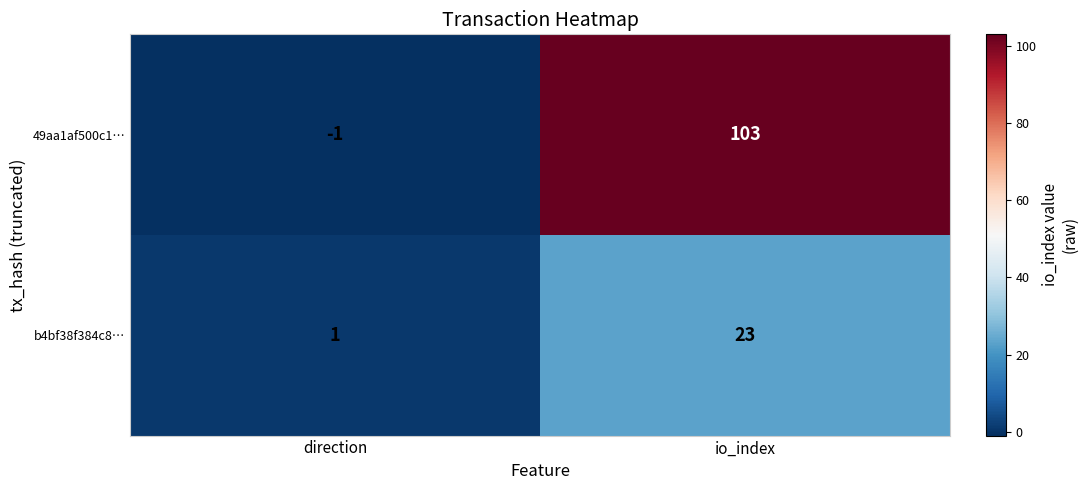

What is the difference between the maximum and minimum values in the b4bf38f384c8… series?

22